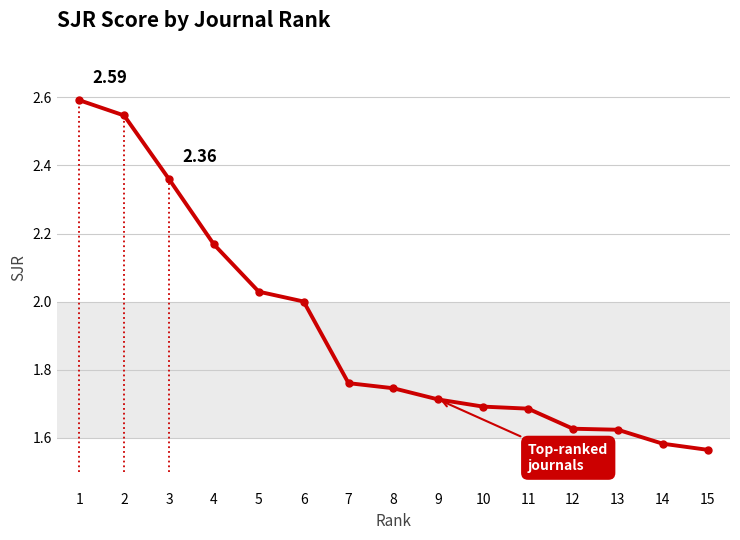

True or false: the data shows 2.0 at 6.

True